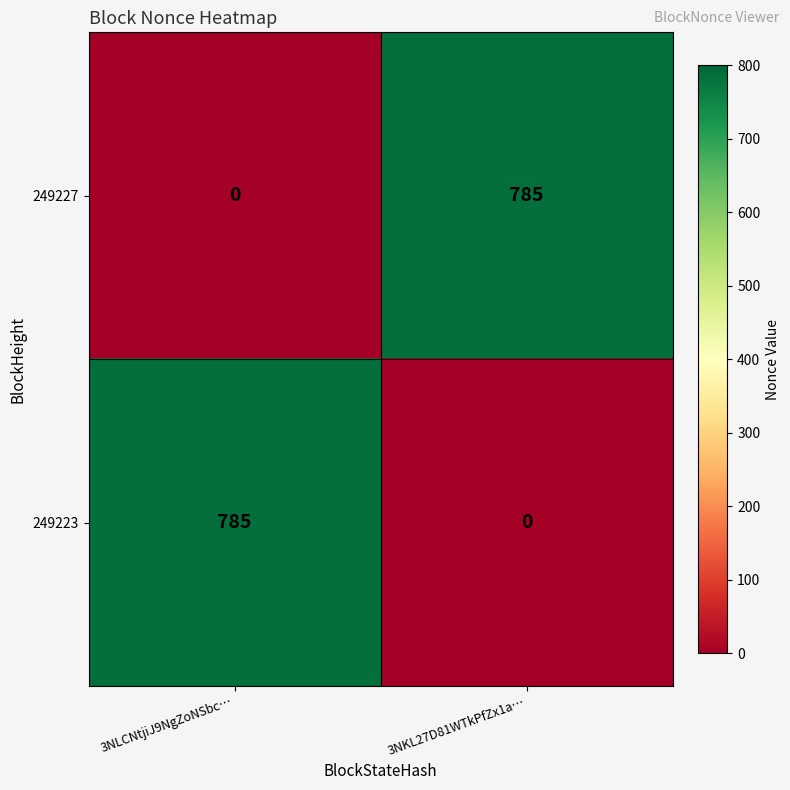

At which label is 249227 closest to 392?

3NLCNtjiJ9NgZoNSbc…